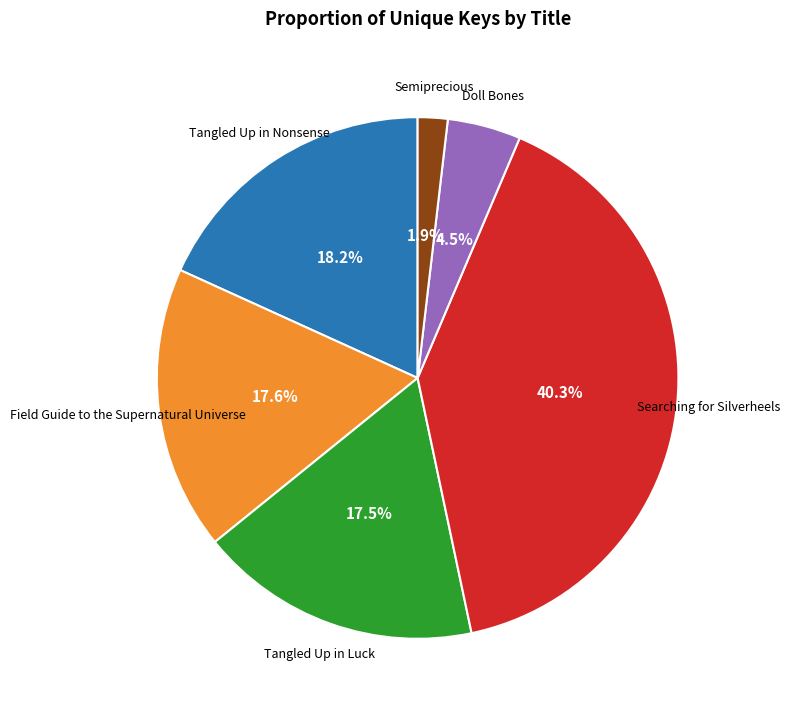

Is there a majority slice in this chart?

No